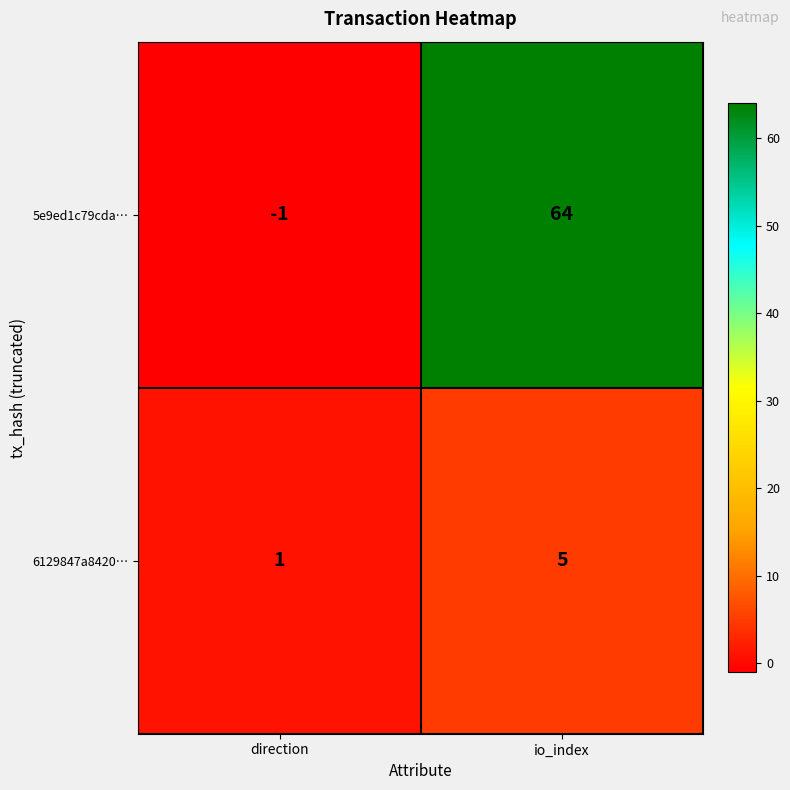

True or false: 5e9ed1c79cda… has a value of -1 at direction.

True